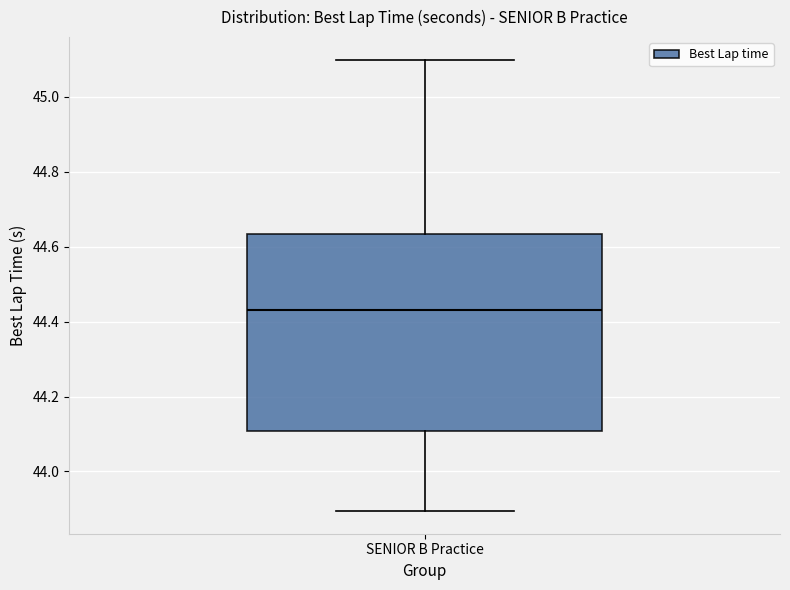

Where does the lower whisker of the box for SENIOR B Practice end on the y-axis? The values are not printed on the chart, so give them approximately, as read against the axis.

43.90